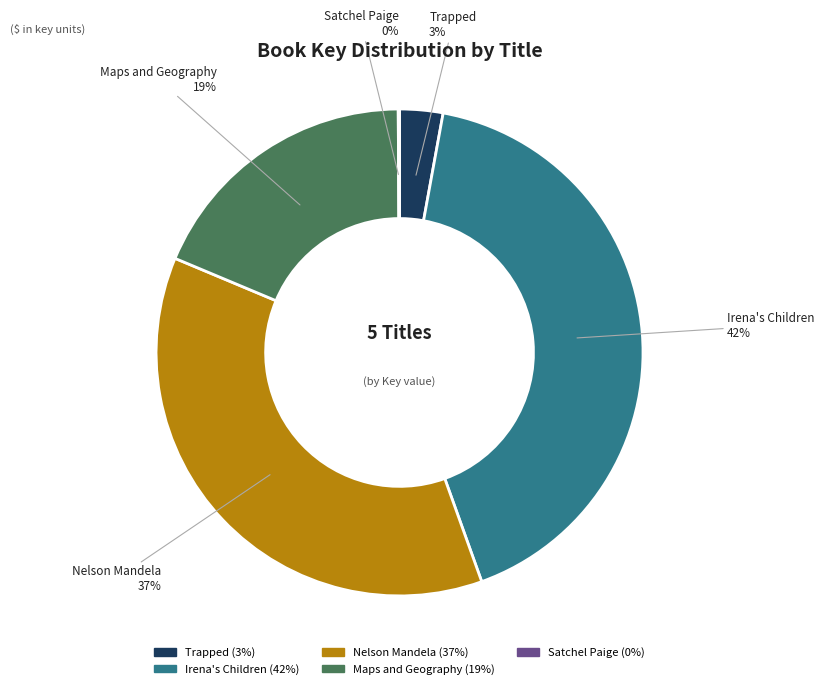

To the nearest percent, what is the difference between the largest and smallest slice percentages?

42%